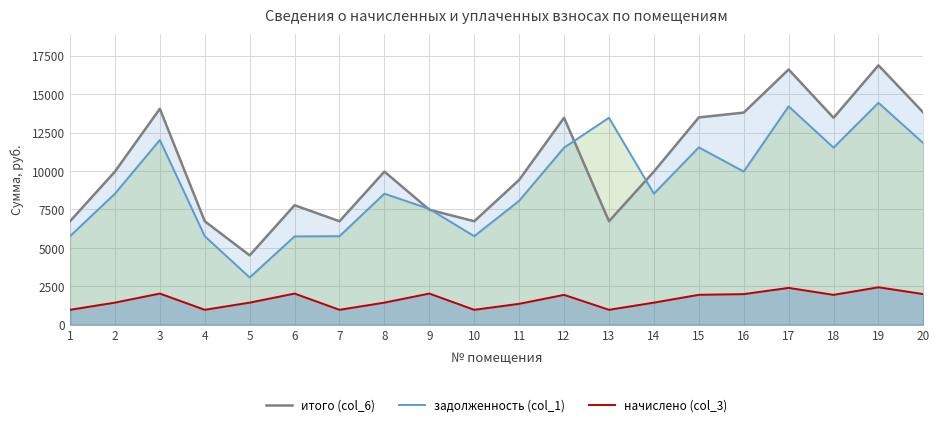

At how many categories does at least one series exceed 1899?

20